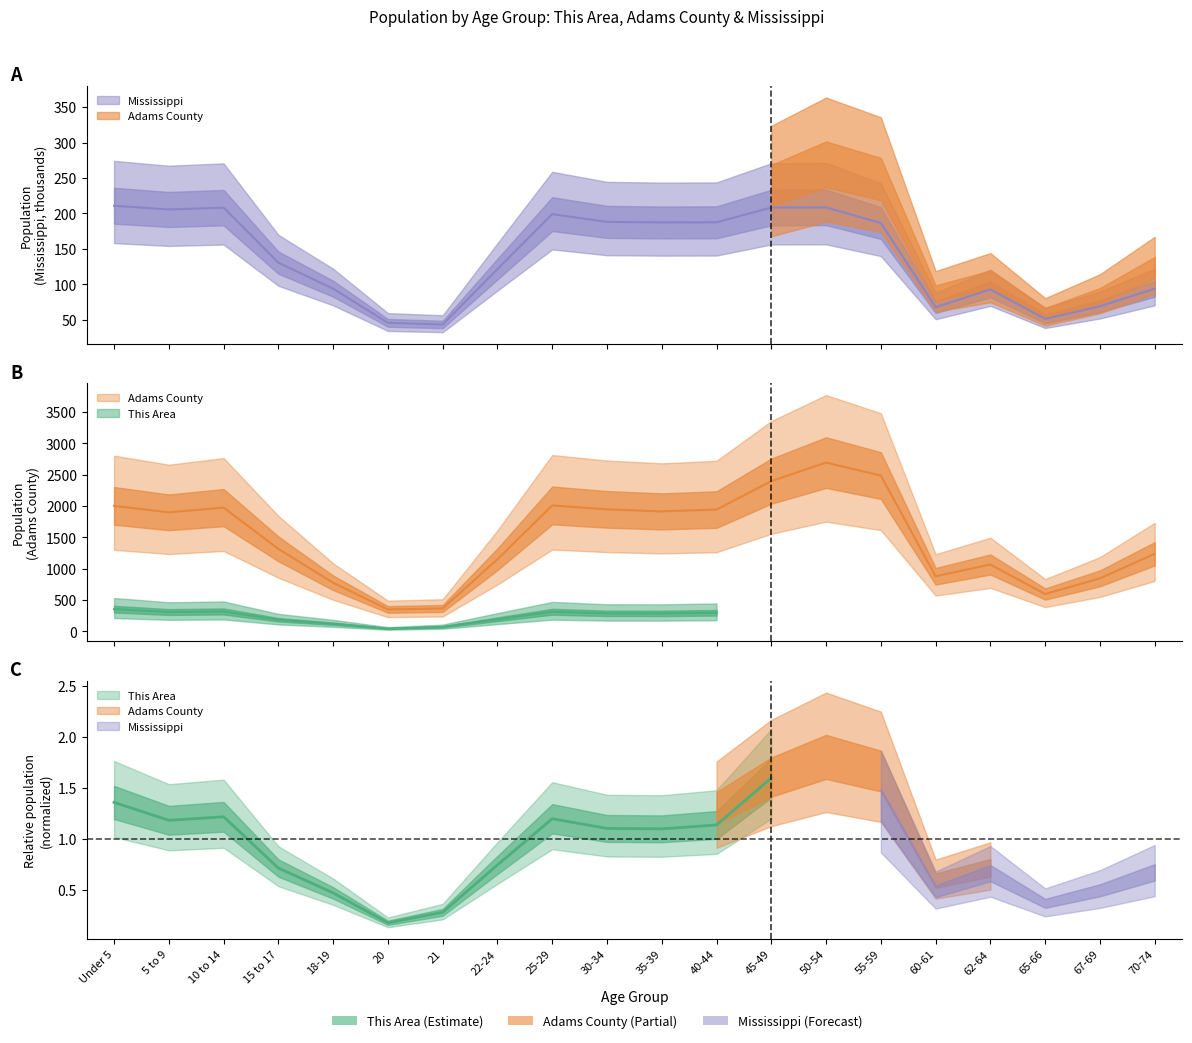

At which category does Adams County reach its first local peak?

10 to 14